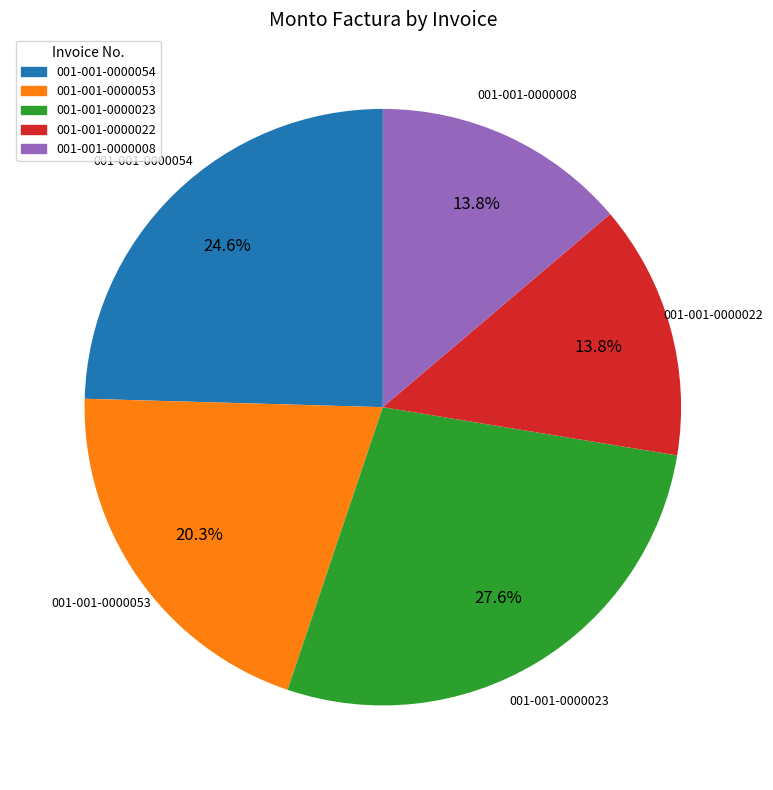

To the nearest percent, what is the combined percentage of 001-001-0000022 and 001-001-0000053?

34%